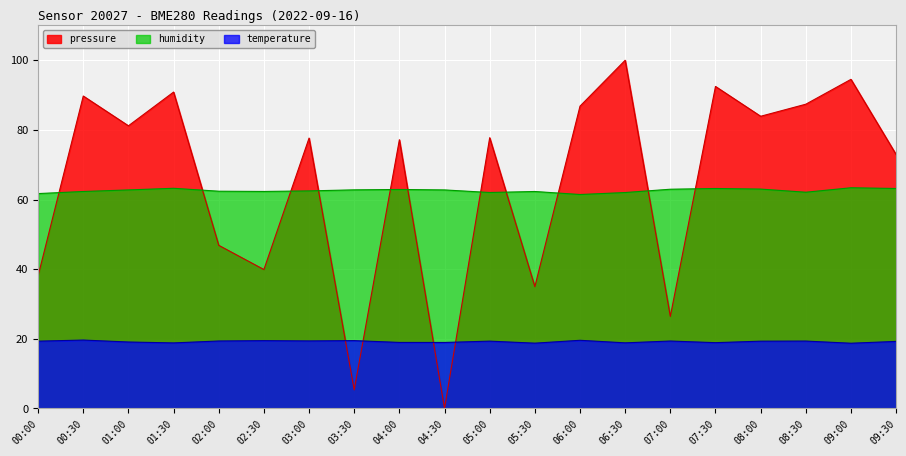

True or false: humidity has a value of 97.1 at 06:00.

False